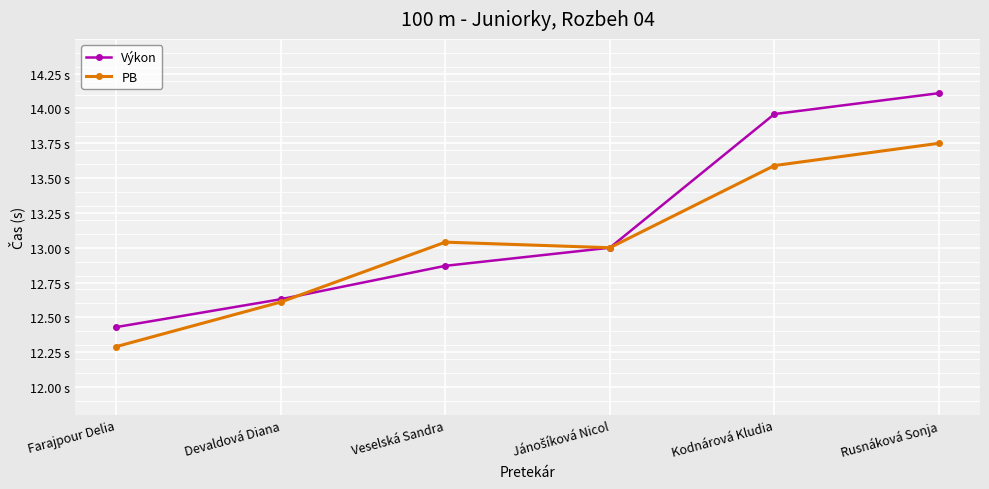

What are all the series names shown in the legend?

Výkon, PB